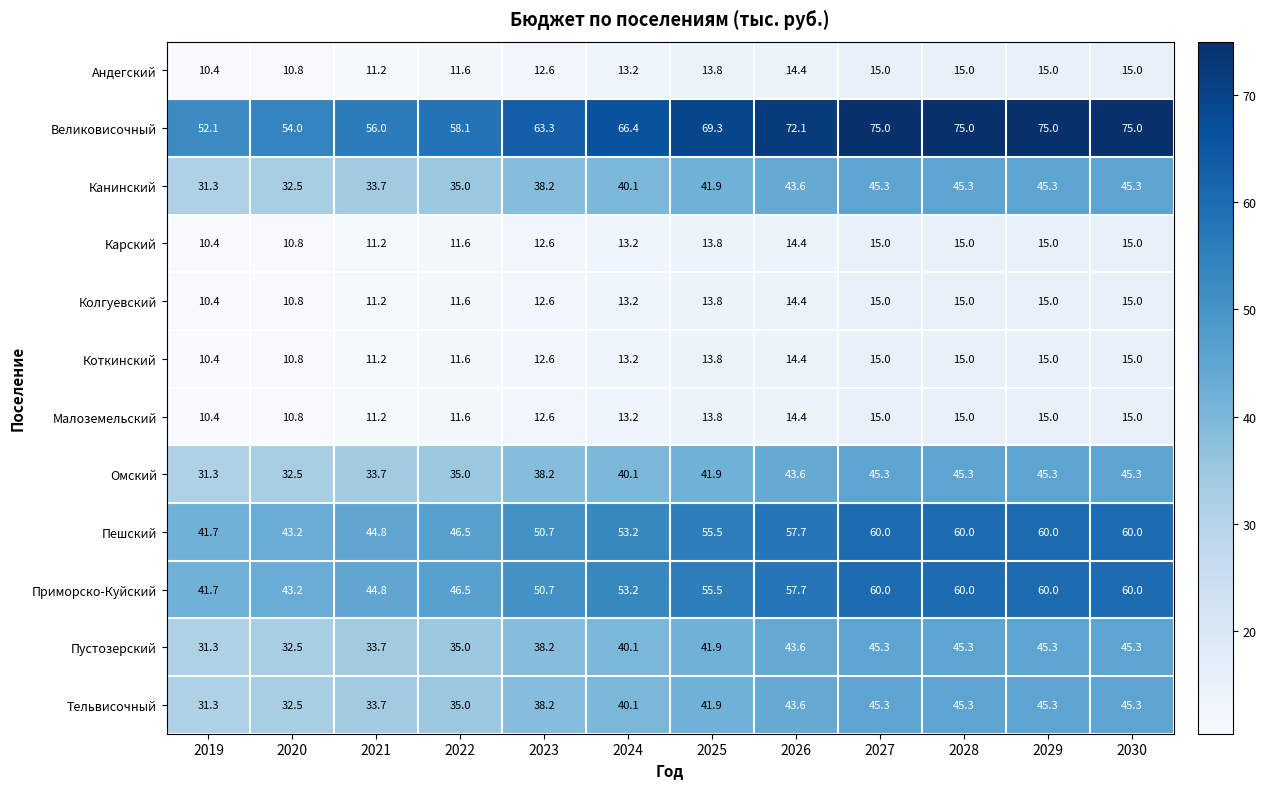

The value of Канинский at 2030 is 45.3. True or false?

True